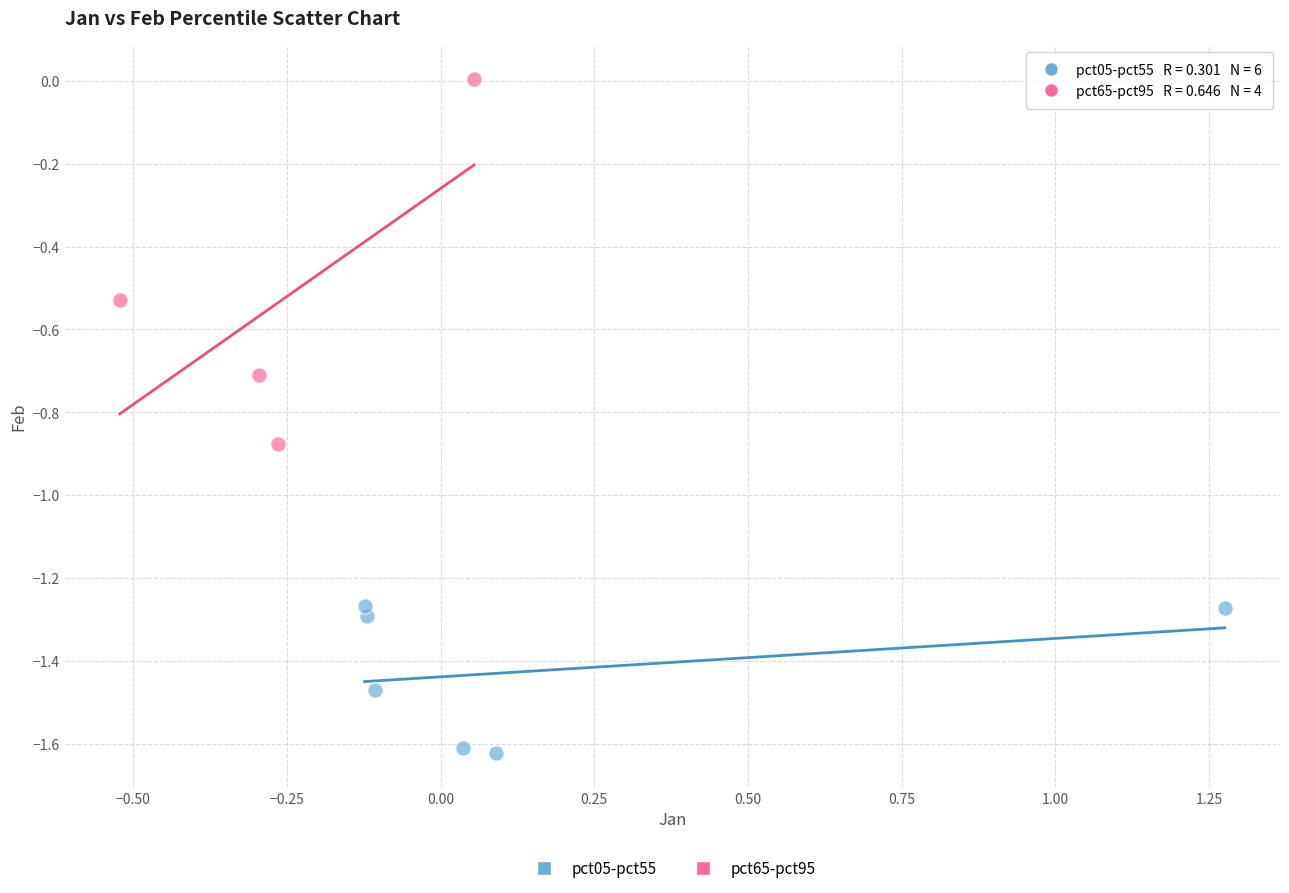

Which series reaches the maximum Y coordinate?

pct65-pct95